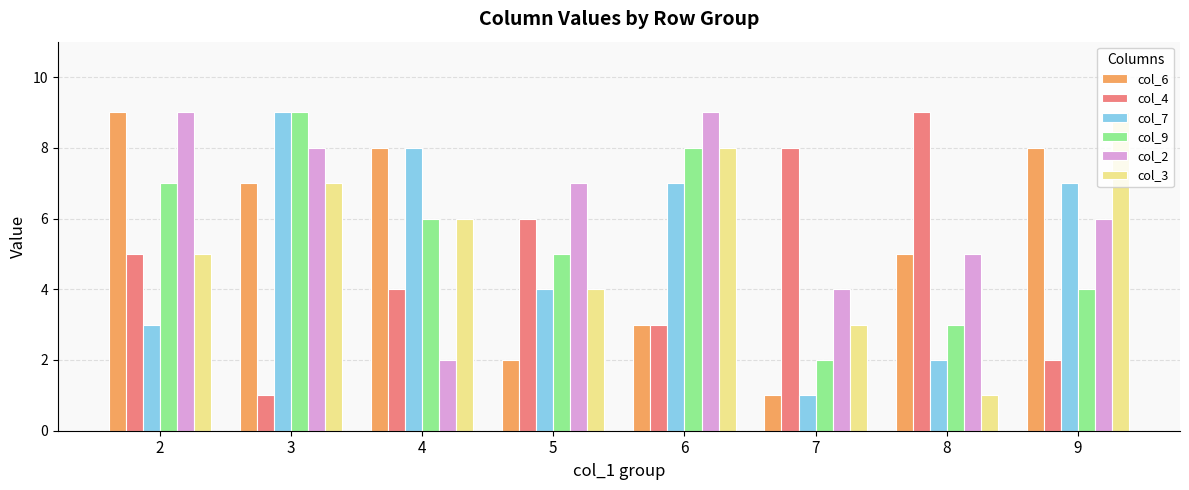

Is it true that col_7 equals 3 at 2?

True